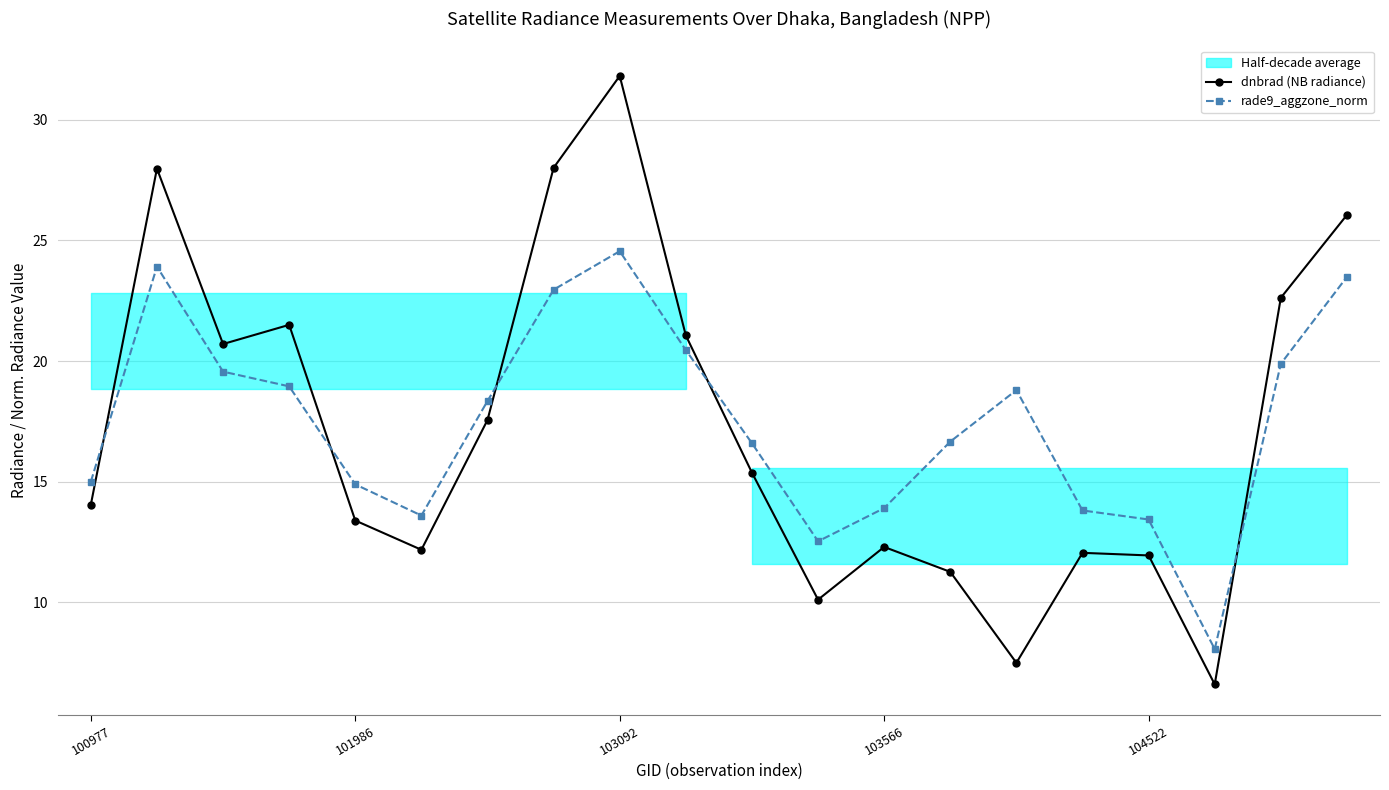

Which category has the highest value in the dnbrad (NB radiance) series?

103092